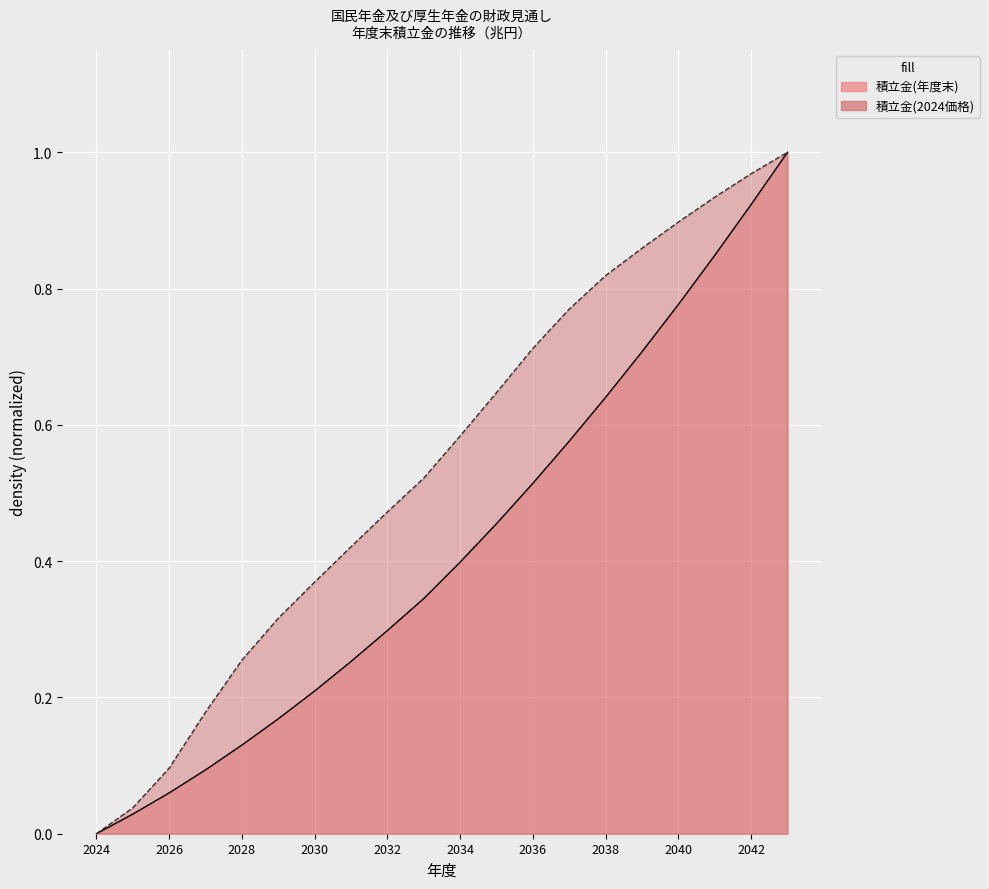

How many categories are shown in the chart?

20